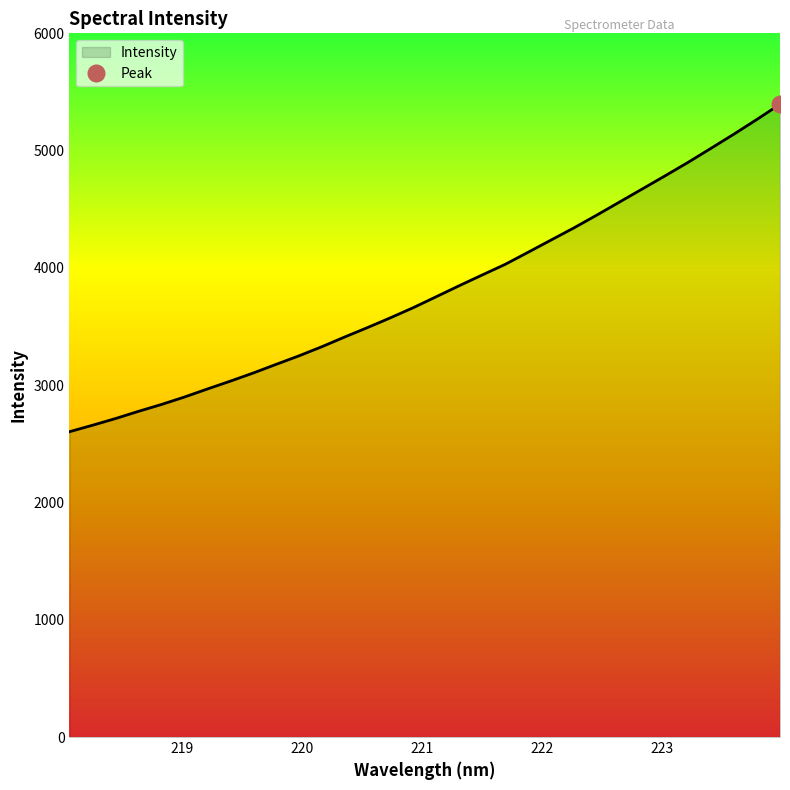

What is the change in value from 219.7801 to 220.9264?

+485.0